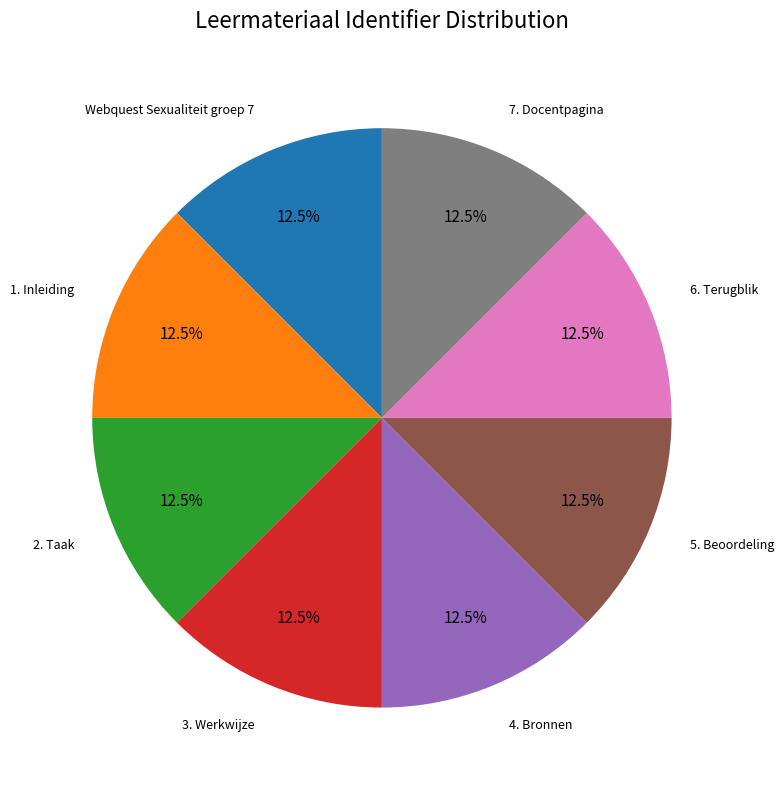

Does any single category account for the majority?

No